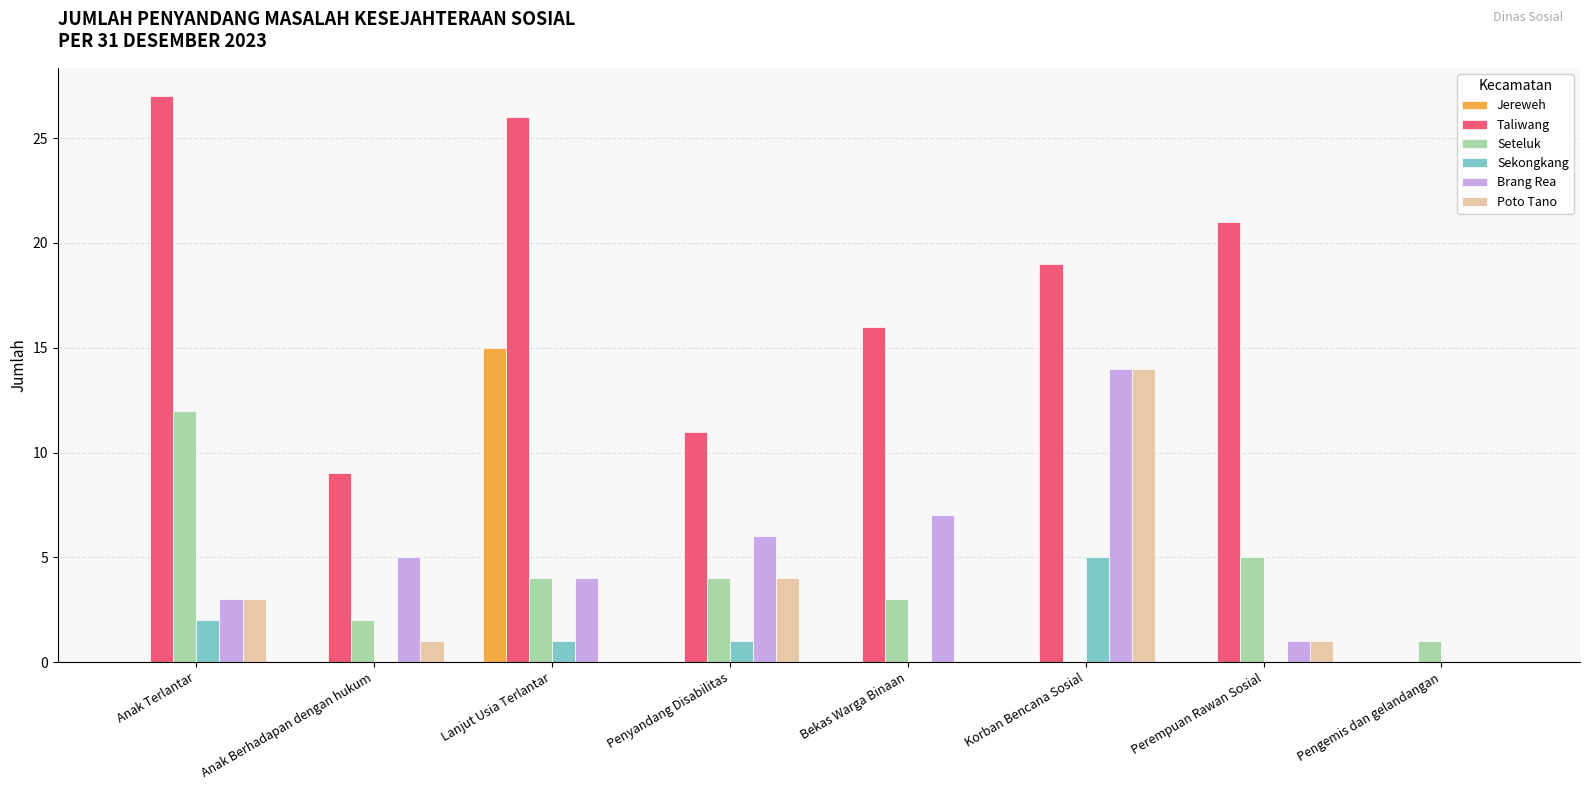

Which series has the widest spread of values?

Taliwang